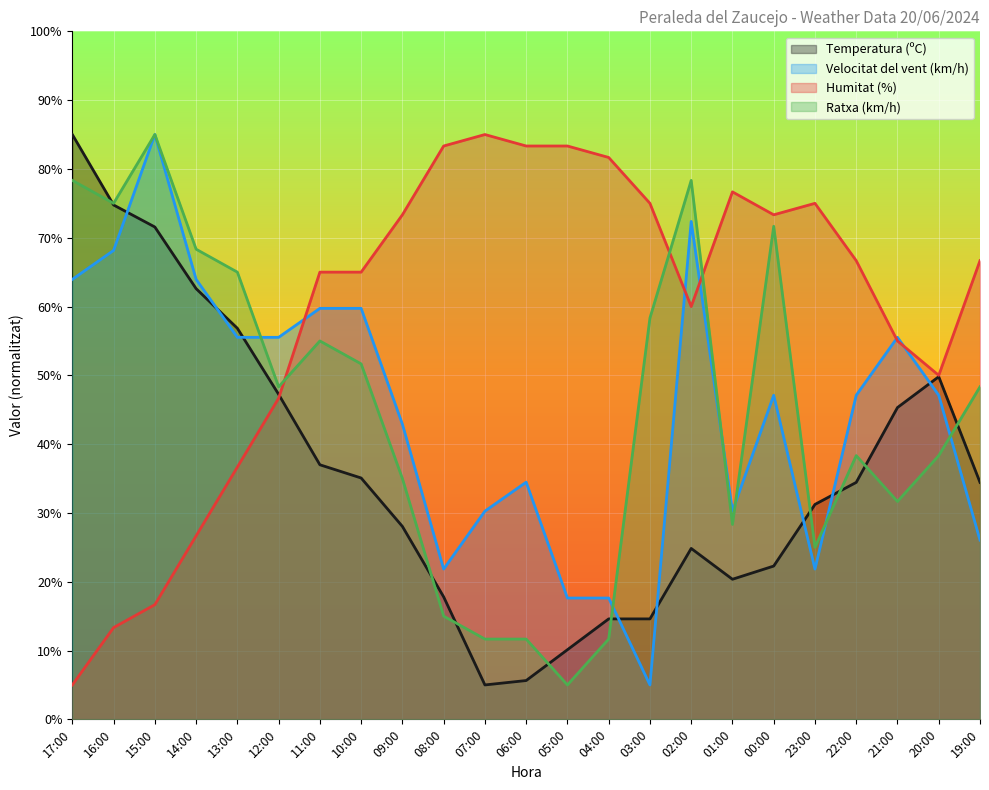

What position from the left is 23:00?

19